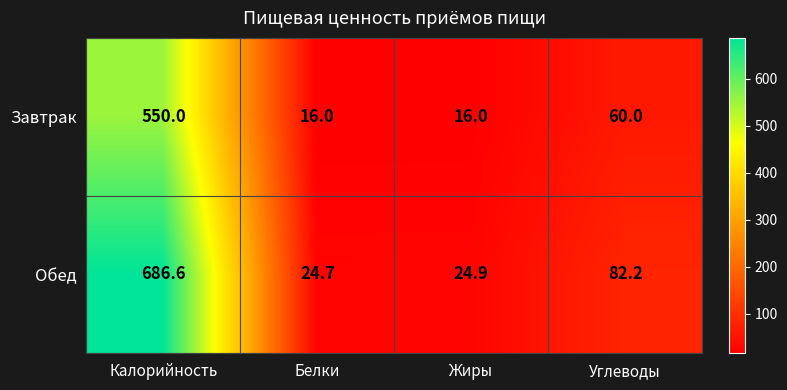

Which series has the largest range (max minus min)?

Обед